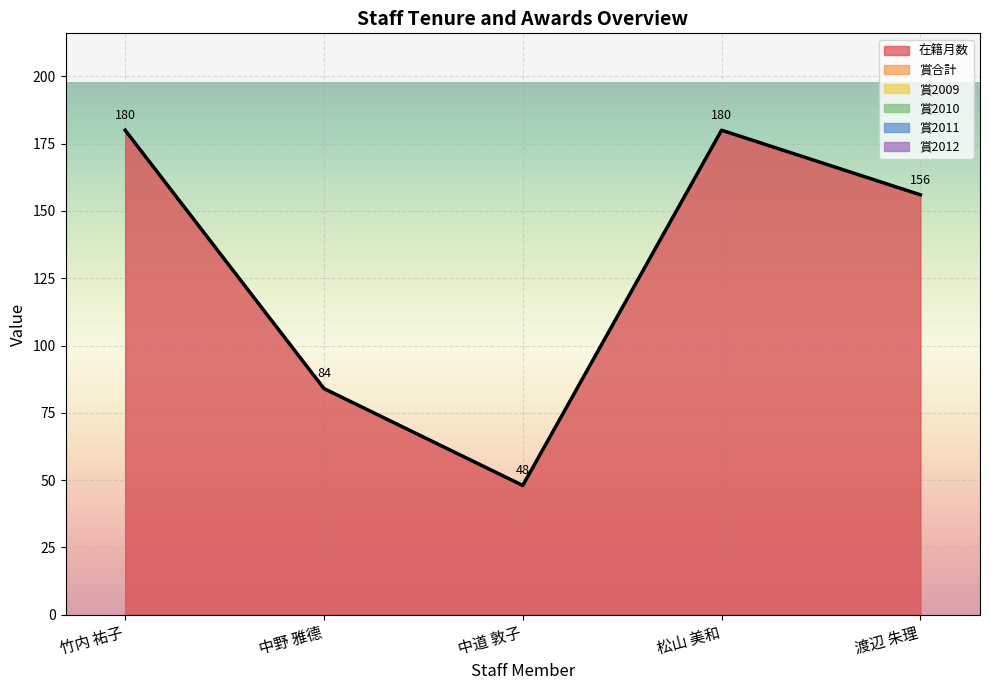

What are all the series names shown in the legend?

在籍月数, 賞合計, 賞2009, 賞2010, 賞2011, 賞2012